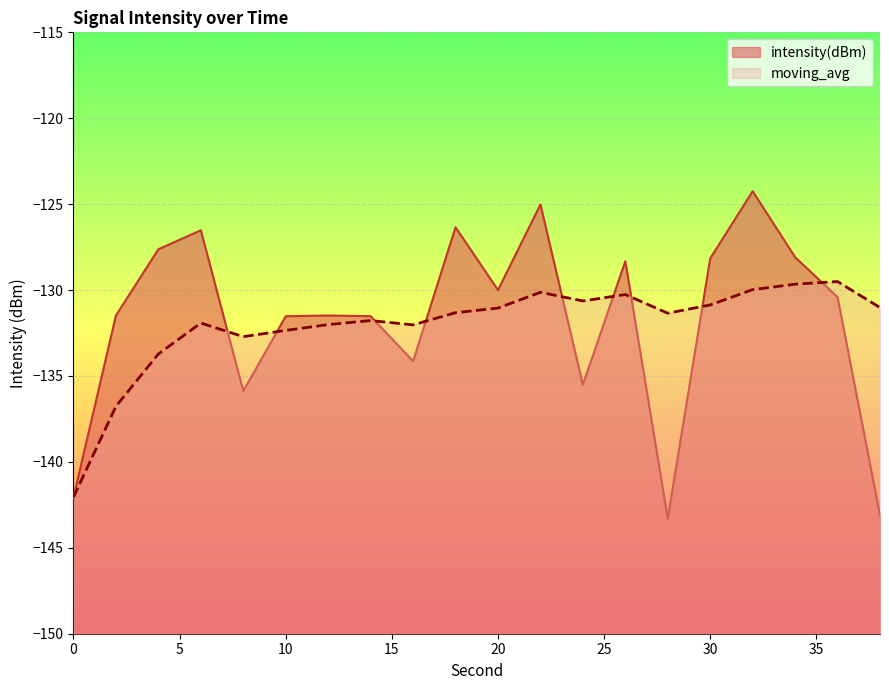

Reading right to left, transcribe all the data shown in this chart.

intensity(dBm): 38=-143.1	36=-130.4	34=-128.1	32=-124.2	30=-128.2	28=-143.3	26=-128.3	24=-135.5	22=-125.0	20=-130.0	18=-126.3	16=-134.1	14=-131.5	12=-131.5	10=-131.5	8=-135.9	6=-126.5	4=-127.6	2=-131.5	0=-142.1
moving_avg: 38=-131.0	36=-129.5	34=-129.7	32=-130.0	30=-130.9	28=-131.3	26=-130.3	24=-130.6	22=-130.1	20=-131.0	18=-131.3	16=-132.0	14=-131.8	12=-132.0	10=-132.3	8=-132.7	6=-131.9	4=-133.7	2=-136.8	0=-142.1